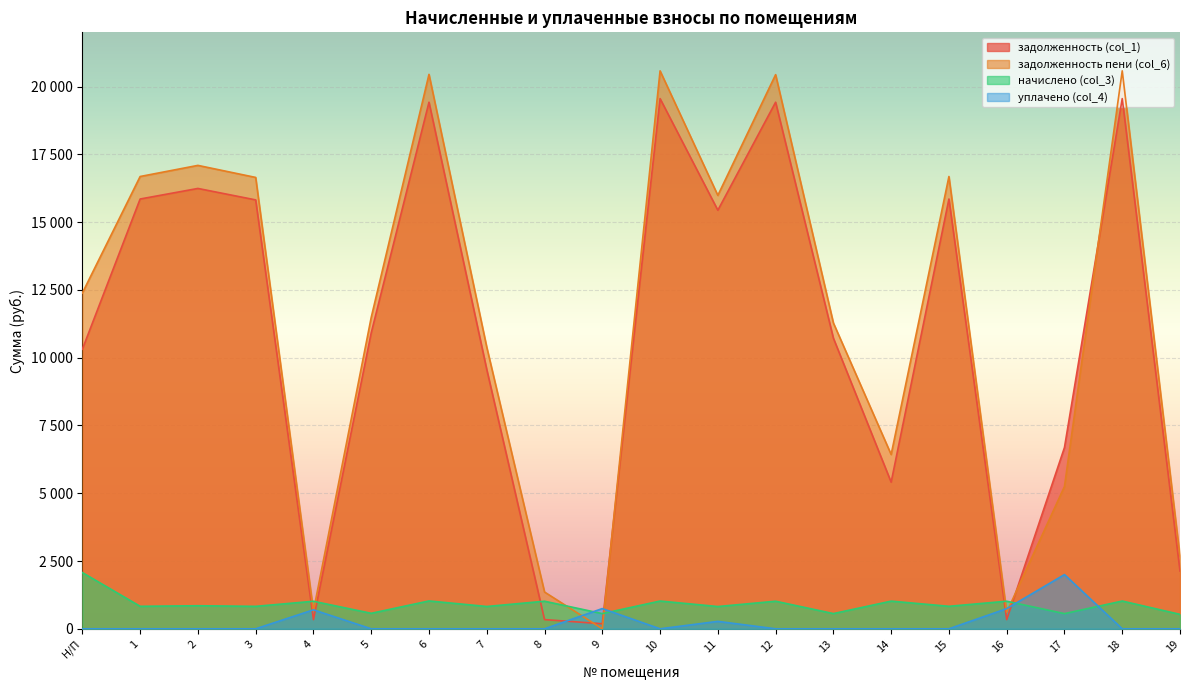

List the labels in order of задолженность пени (col_6) value, largest first.

10, 18, 6, 12, 2, 1, 15, 3, 11, Н/П, 5, 13, 7, 14, 17, 19, 8, 4, 16, 9